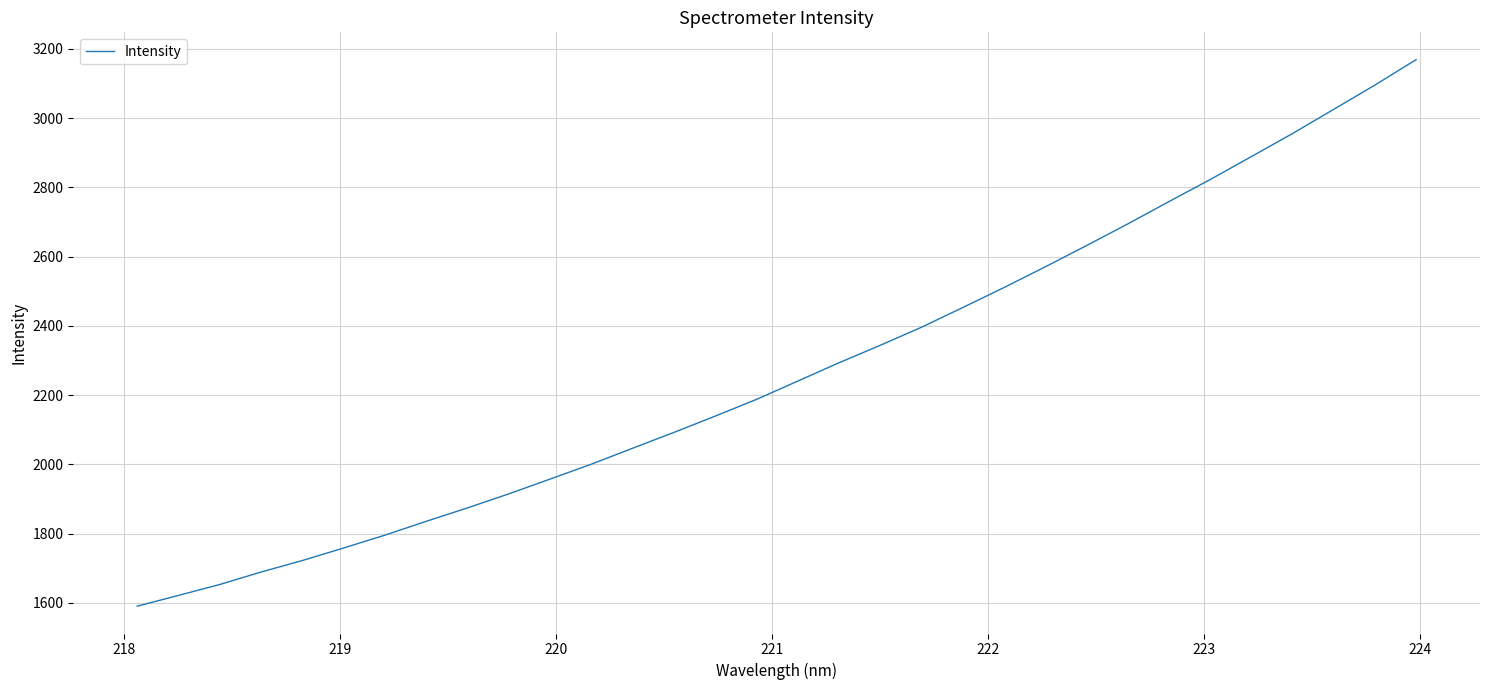

What is the sum of all values?

72723.0